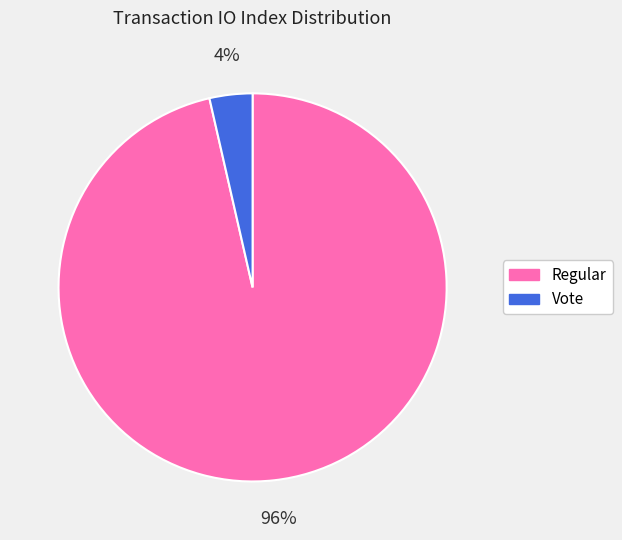

How many slices are in this pie chart?

2